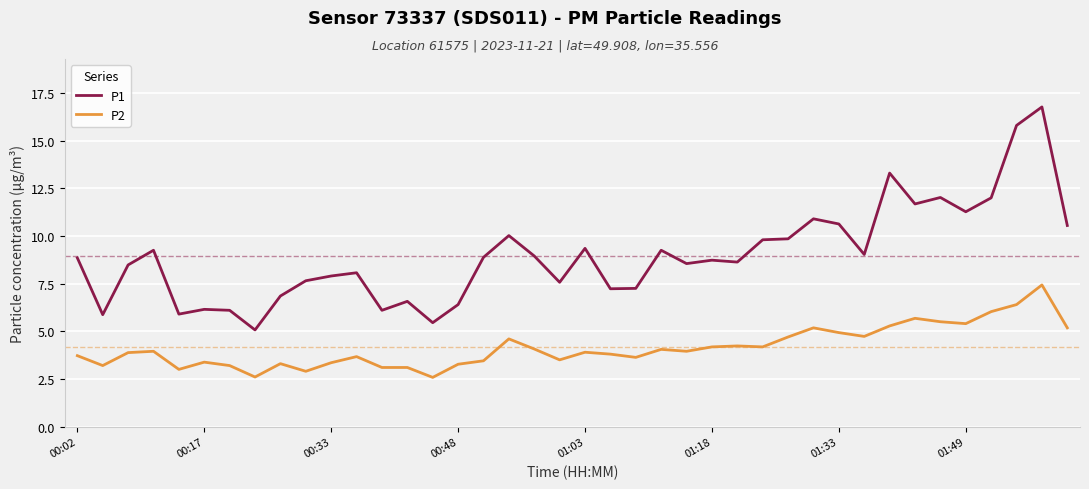

True or false: P1 has more than 2 interior local peaks.

True